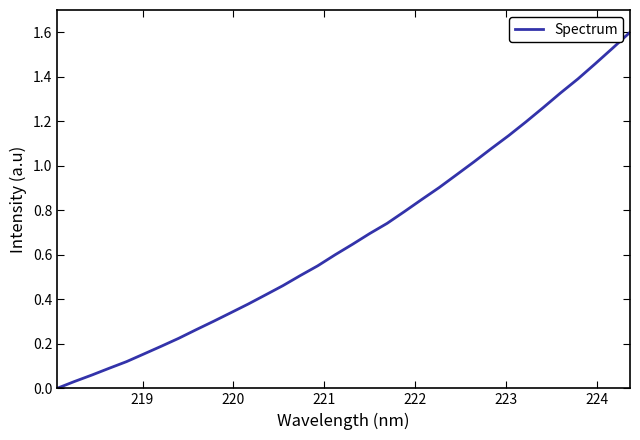

What is the maximum value shown in the chart?

1.6